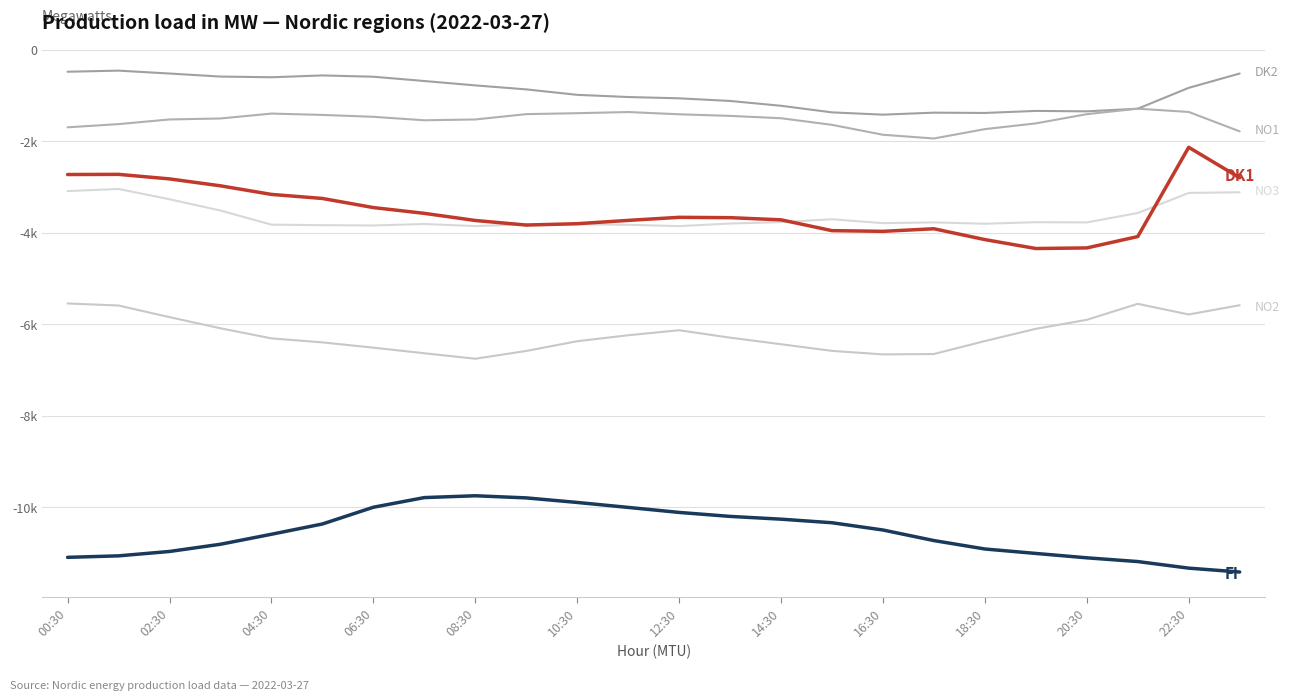

The value of NO3 at 15 is -5968.2. True or false?

False